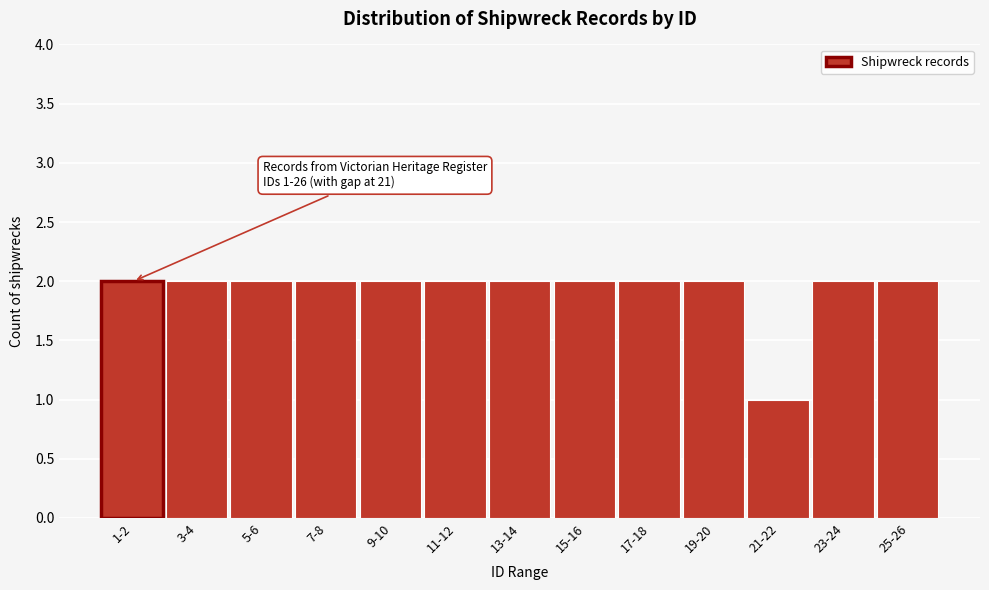

Reading left to right, extract all data points from this chart.

1-2=2	3-4=2	5-6=2	7-8=2	9-10=2	11-12=2	13-14=2	15-16=2	17-18=2	19-20=2	21-22=1	23-24=2	25-26=2